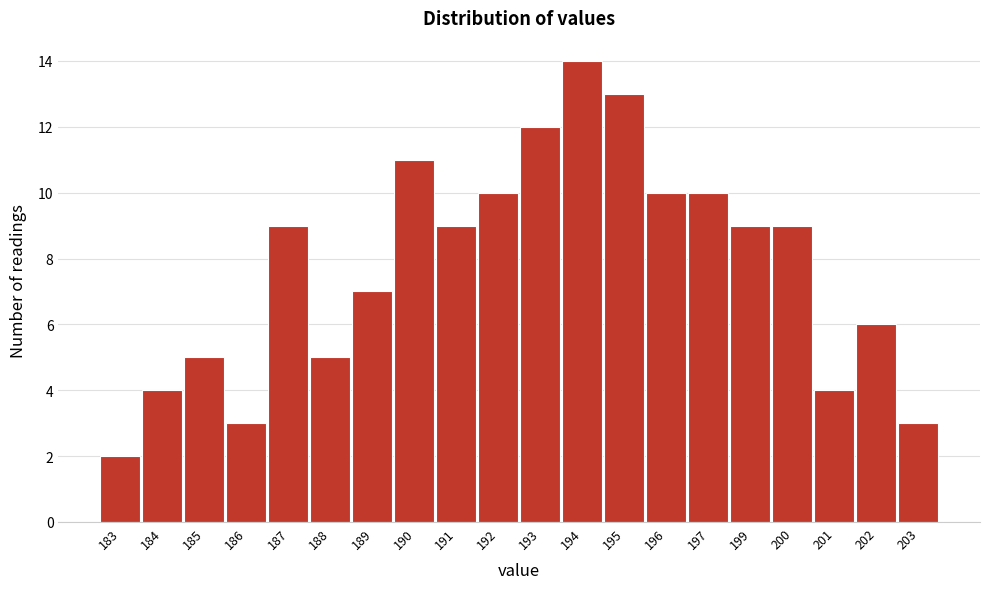

Reading left to right, what are all the values shown in this chart?

183=2	184=4	185=5	186=3	187=9	188=5	189=7	190=11	191=9	192=10	193=12	194=14	195=13	196=10	197=10	199=9	200=9	201=4	202=6	203=3